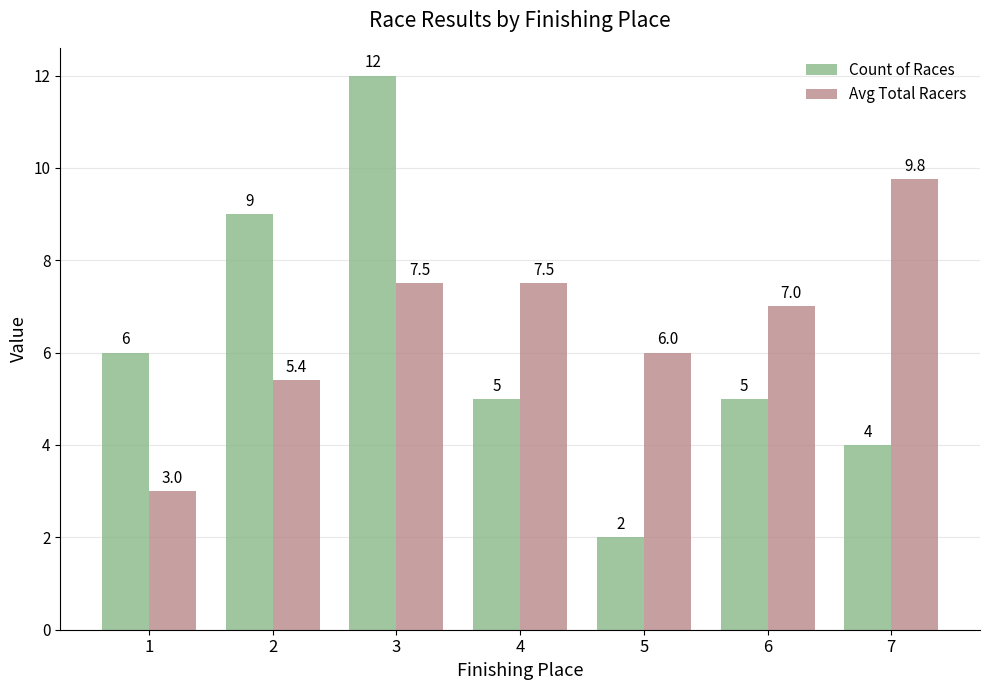

List the series in order of their peak value, highest first.

Count of Races, Avg Total Racers